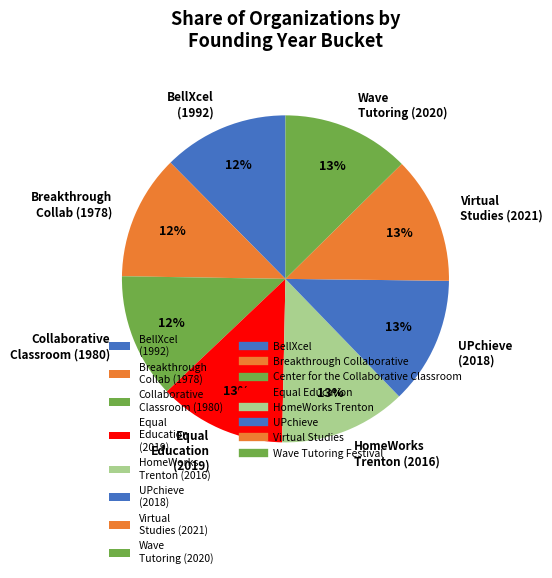

Is there a majority slice in this chart?

No